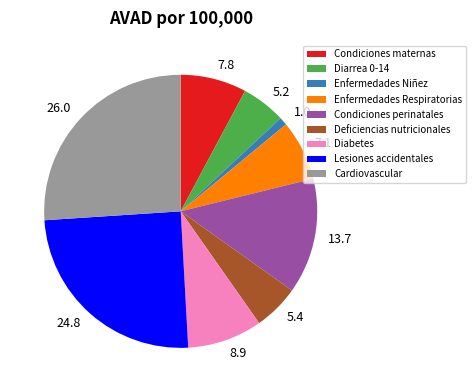

Do Enfermedades Niñez and Condiciones maternas together represent more than half of the pie?

No